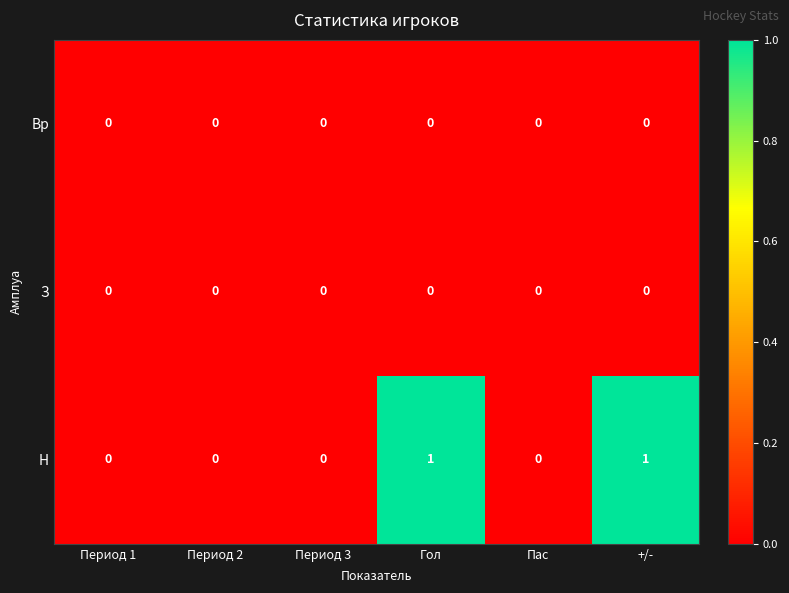

How many categories are shown in the chart?

6